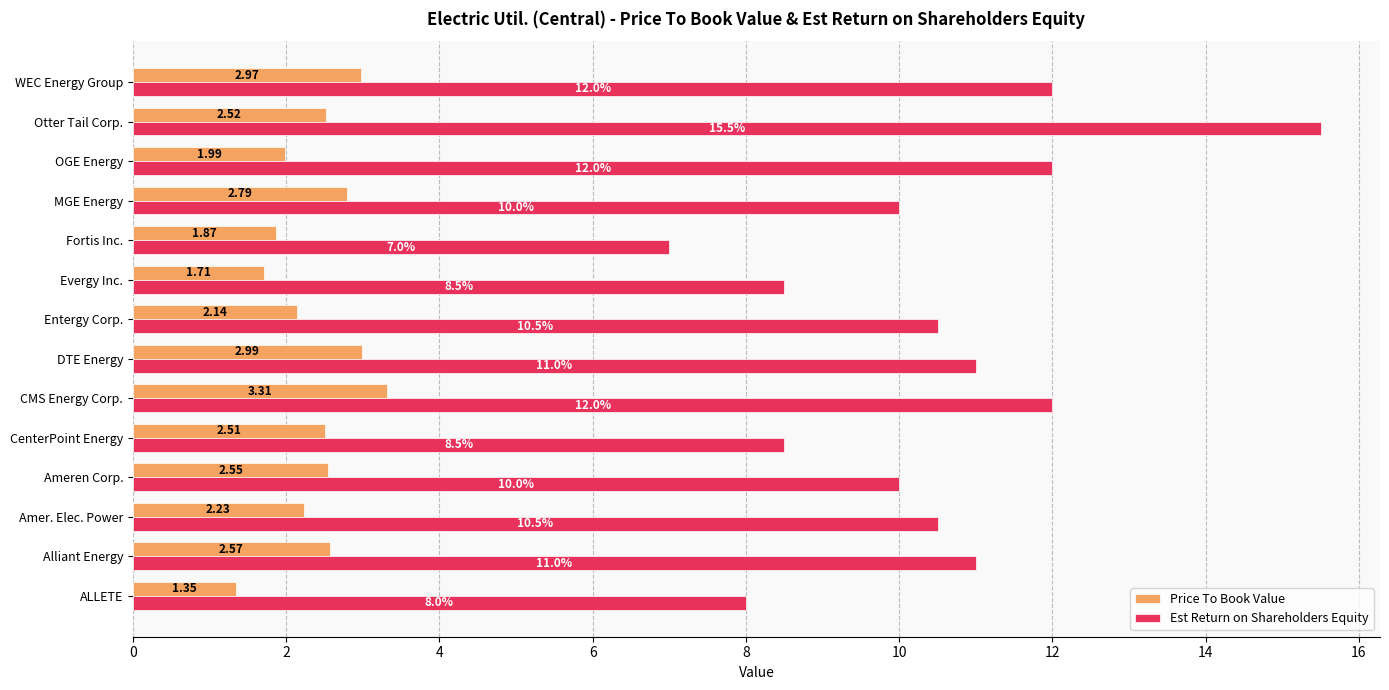

What is the spread (max minus min) of values at Otter Tail Corp.?

13.0